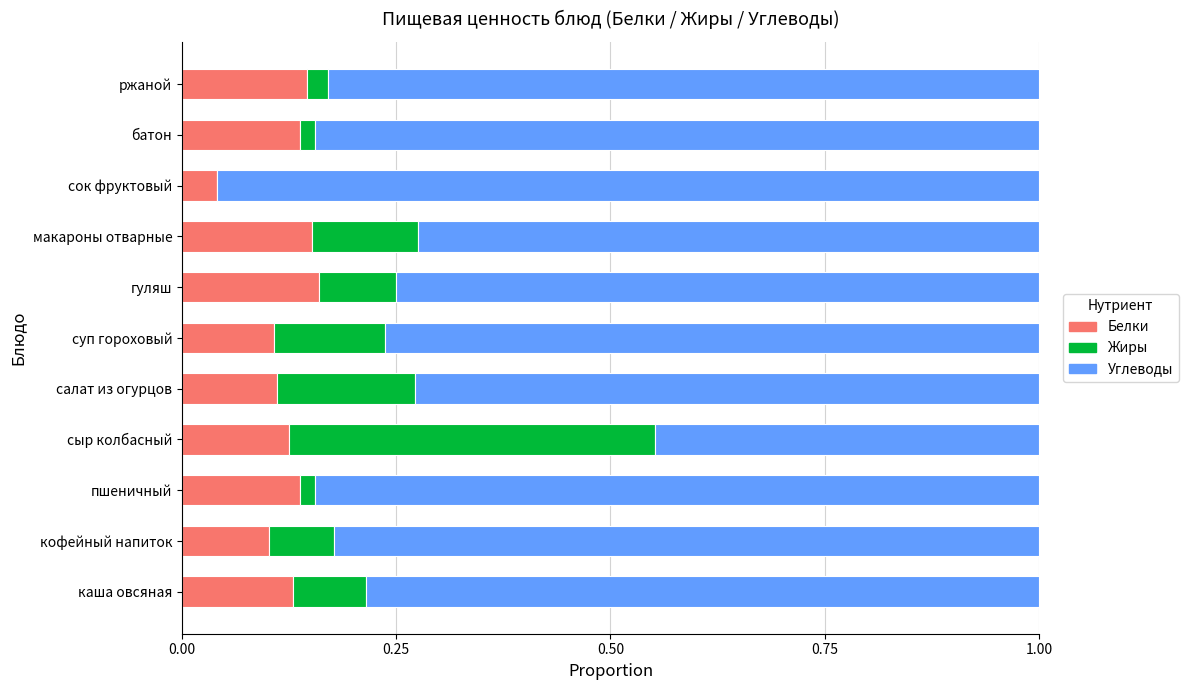

True or false: Белки has a value of 0.1 at ржаной.

True